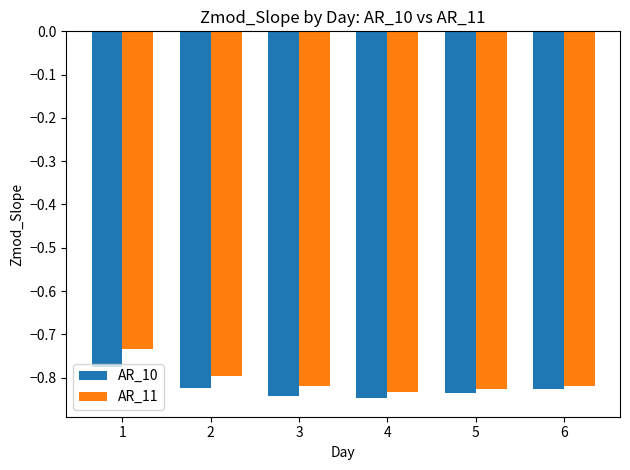

Which series has the largest range (max minus min)?

AR_11